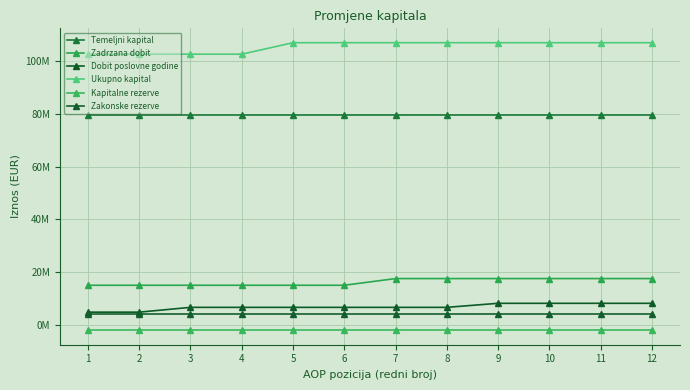

Count the number of categories in the chart.

12